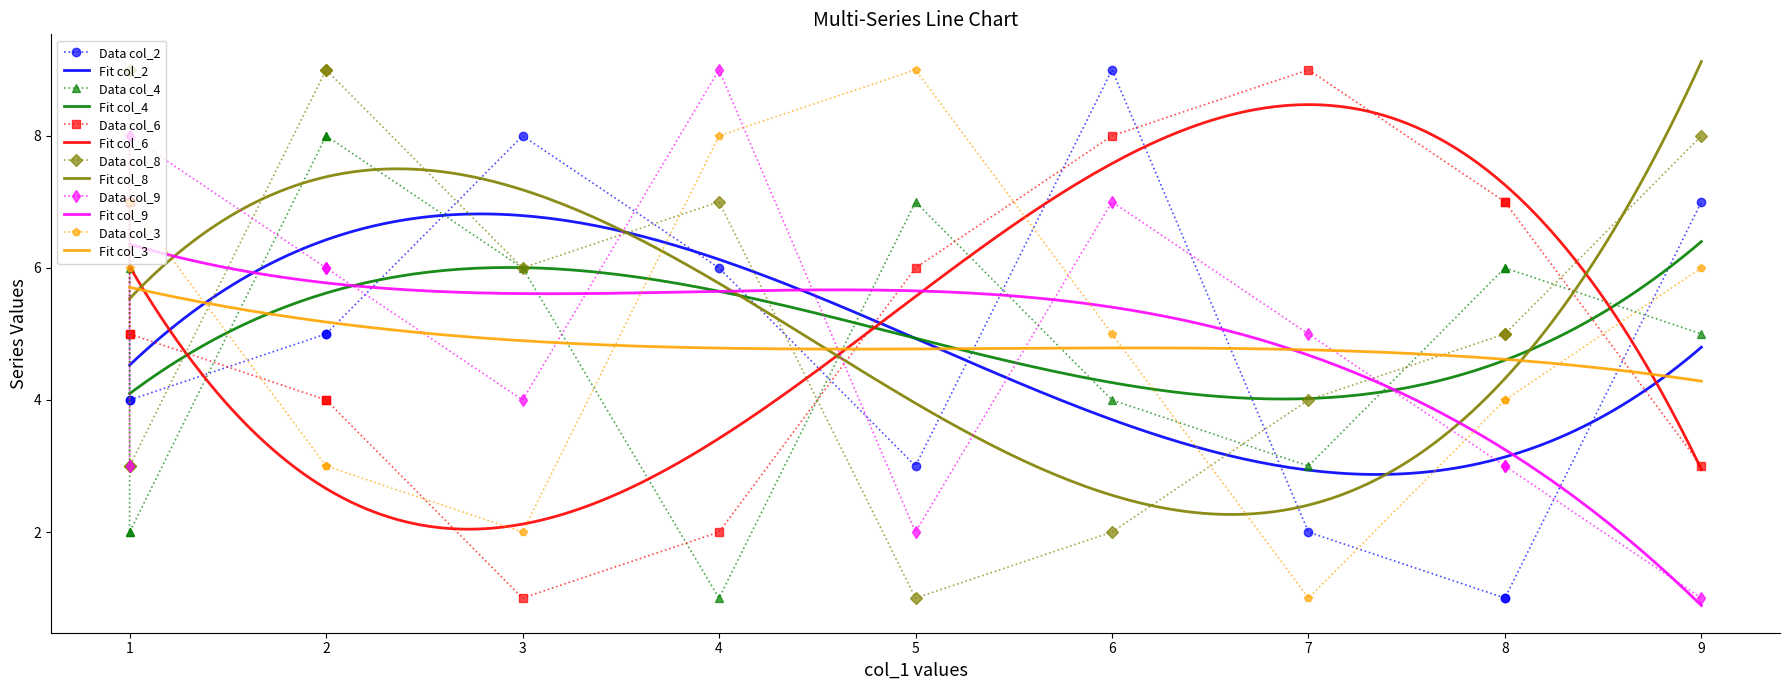

Does the chart have visible grid lines?

No